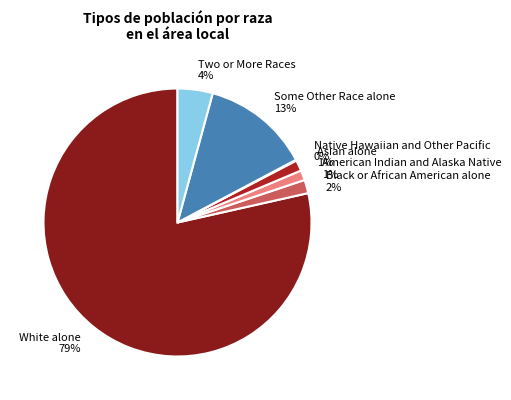

To the nearest percent, what portion does Two or More Races represent?

4%